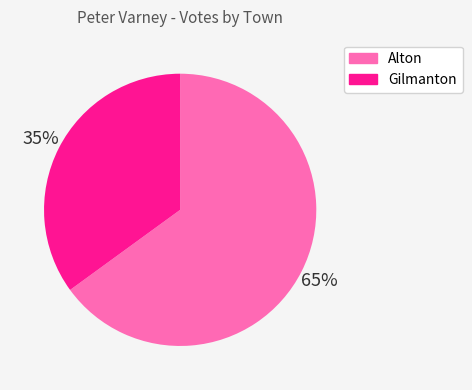

What is the smallest slice in the pie chart?

Gilmanton